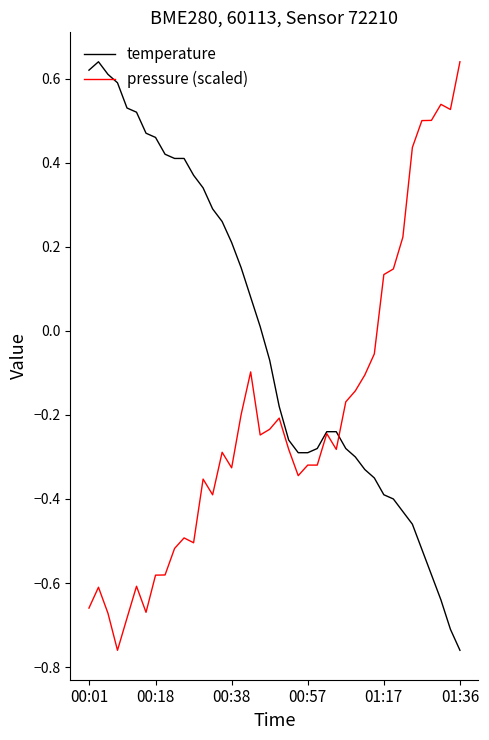

Rank the series by their average value, from lowest to highest.

pressure (scaled), temperature